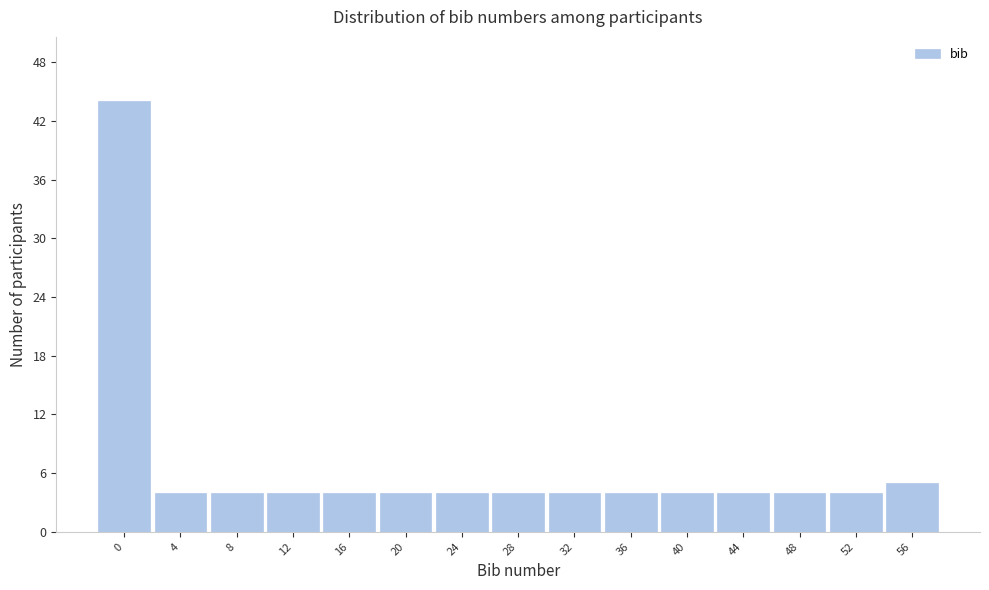

Reading left to right, transcribe all the data shown in this chart.

44	4	4	4	4	4	4	4	4	4	4	4	4	4	5